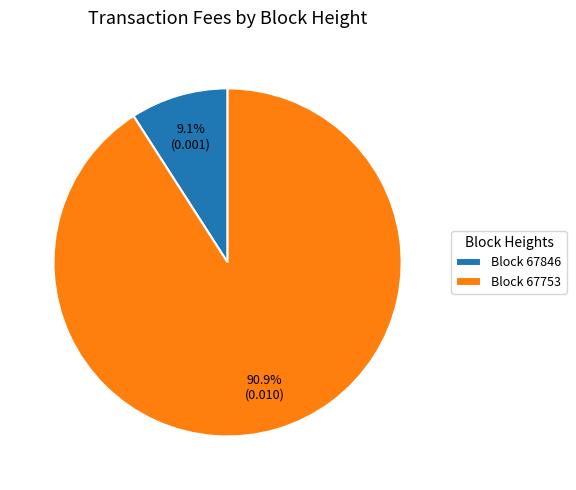

Is there a majority slice in this chart?

Yes